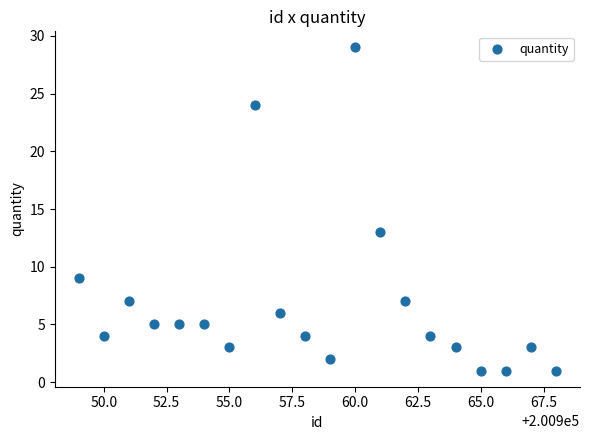

What Y value in the scatter plot is closest to 15?

13